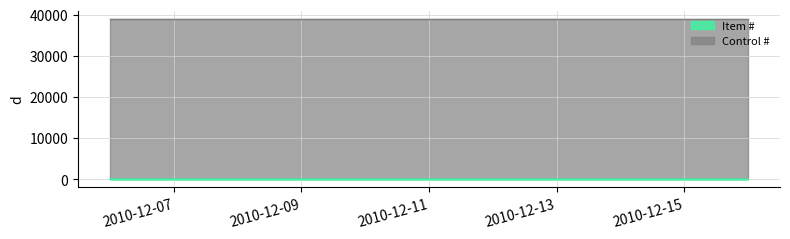

What is the minimum value for Control #?

38956